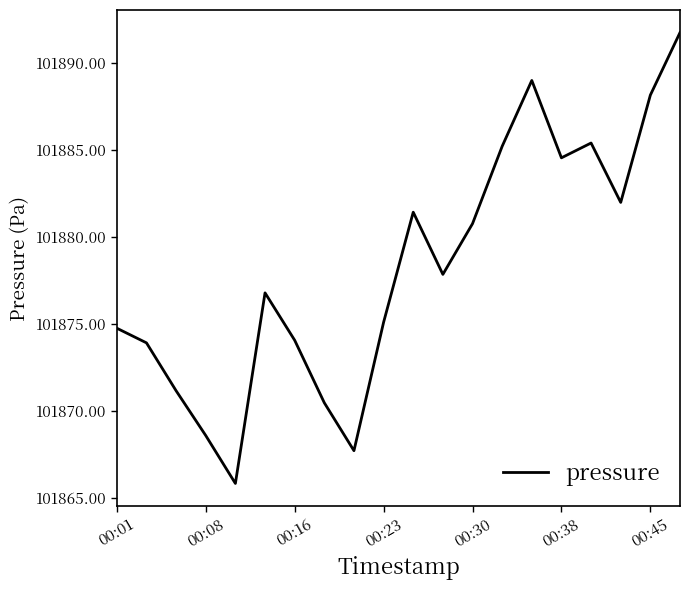

What is the maximum value shown in the chart?

101891.7